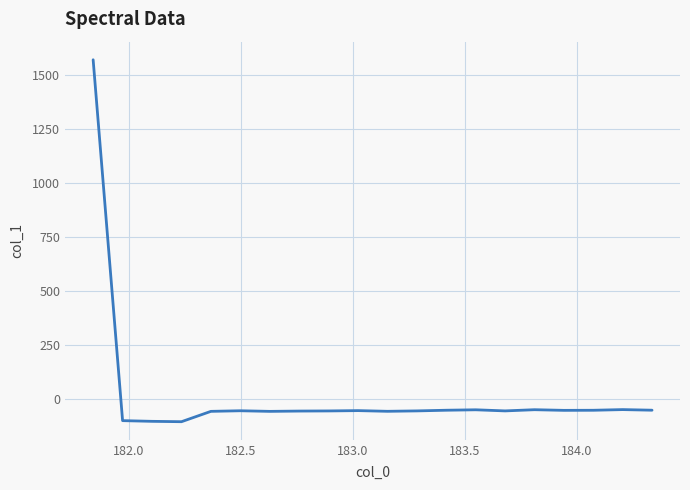

What is the maximum value shown in the chart?

1572.5